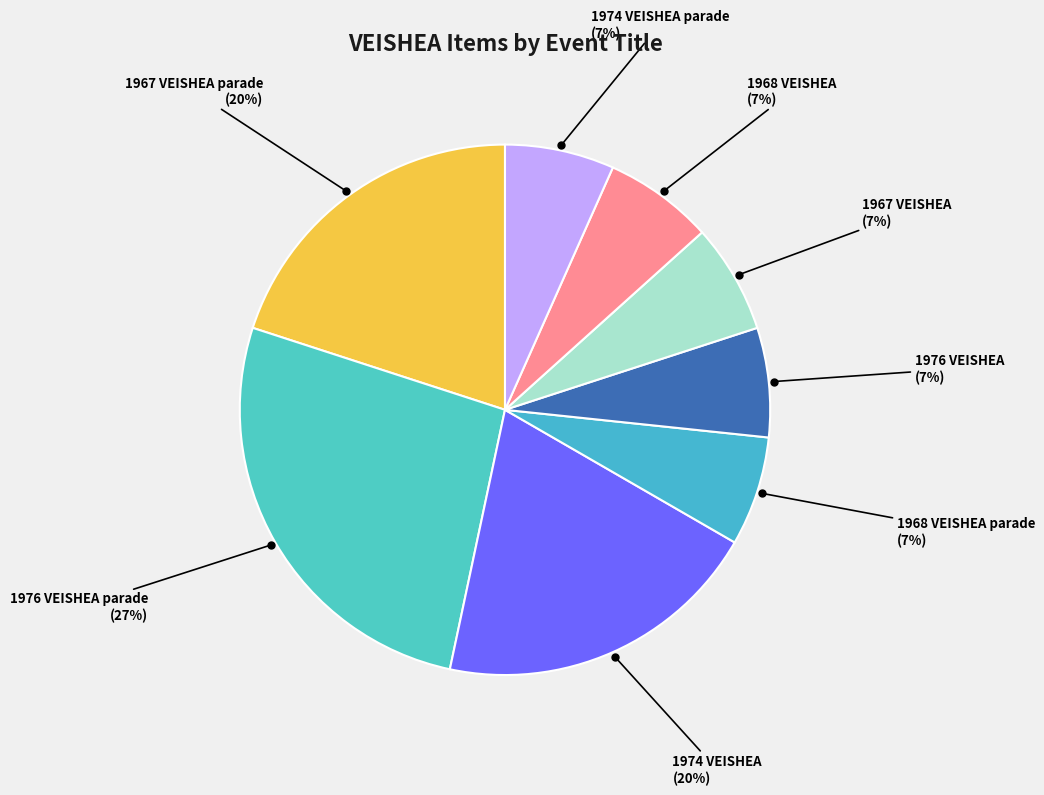

Between 1974 VEISHEA and 1968 VEISHEA, which is larger?

1974 VEISHEA